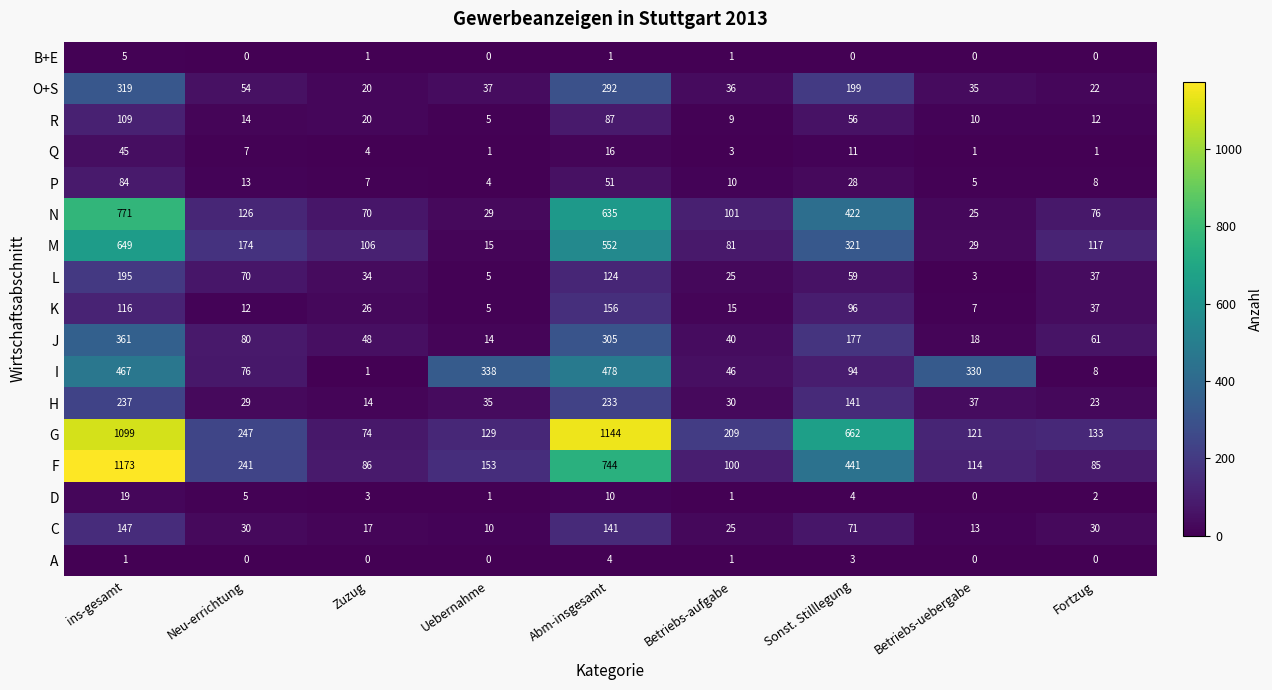

Rank the categories by G value from lowest to highest.

Zuzug, Betriebs-uebergabe, Uebernahme, Fortzug, Betriebs-aufgabe, Neu-errichtung, Sonst. Stilllegung, ins-gesamt, Abm-insgesamt